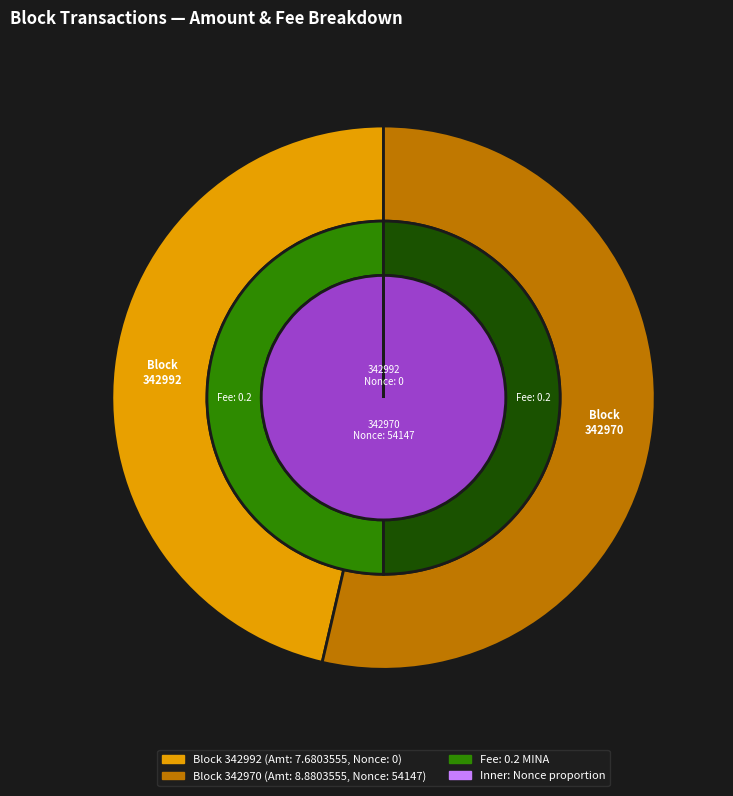

Is it true that 342992 is 0% of the pie?

True